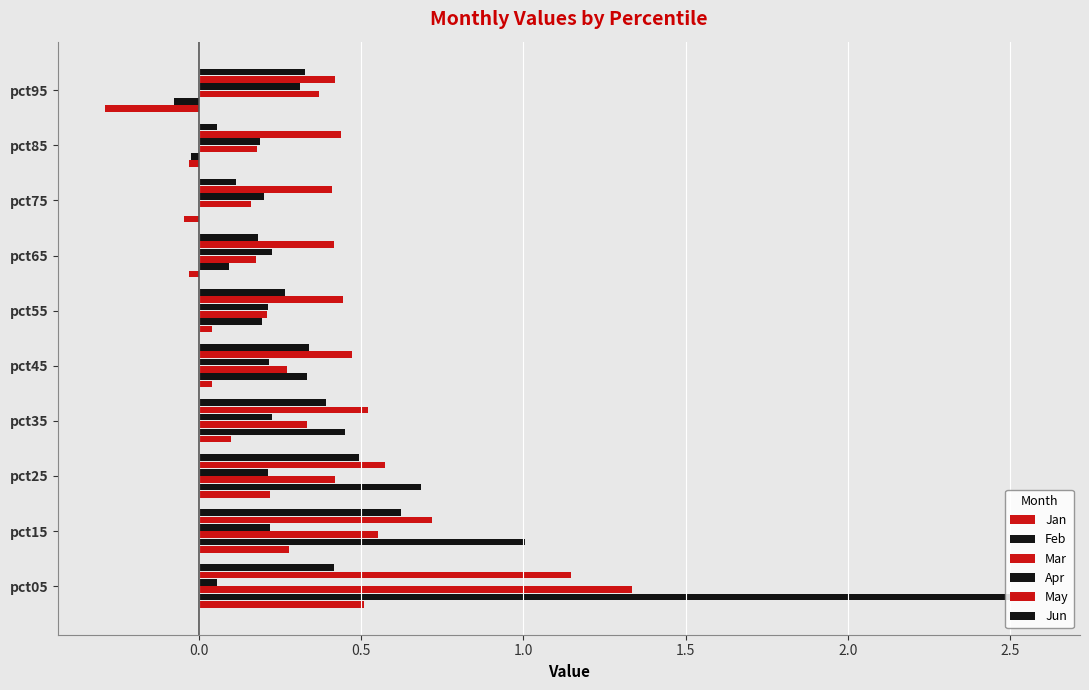

Count the number of categories in the chart.

10